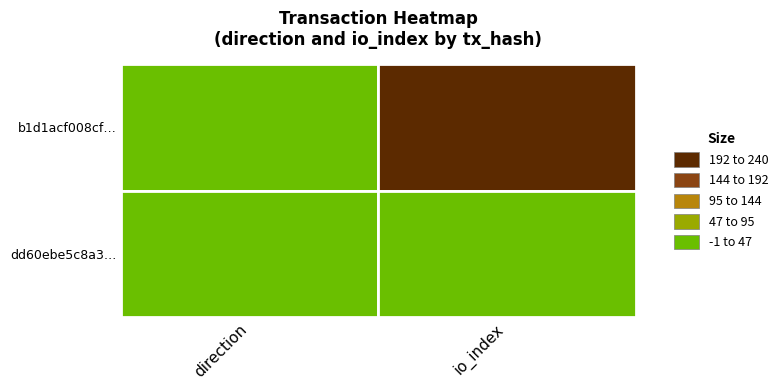

Count the dd60ebe5c8a320fa8cad09338859e03de0c7cbf values in the range 1 to 29.

2